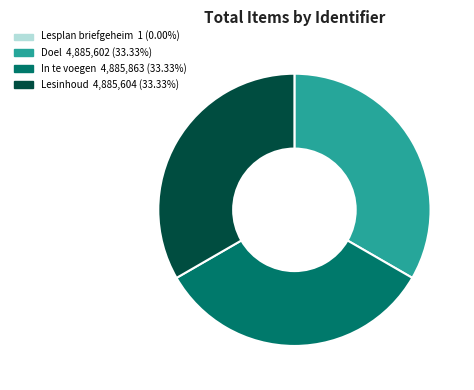

Is there any slice that represents more than half of the pie?

No